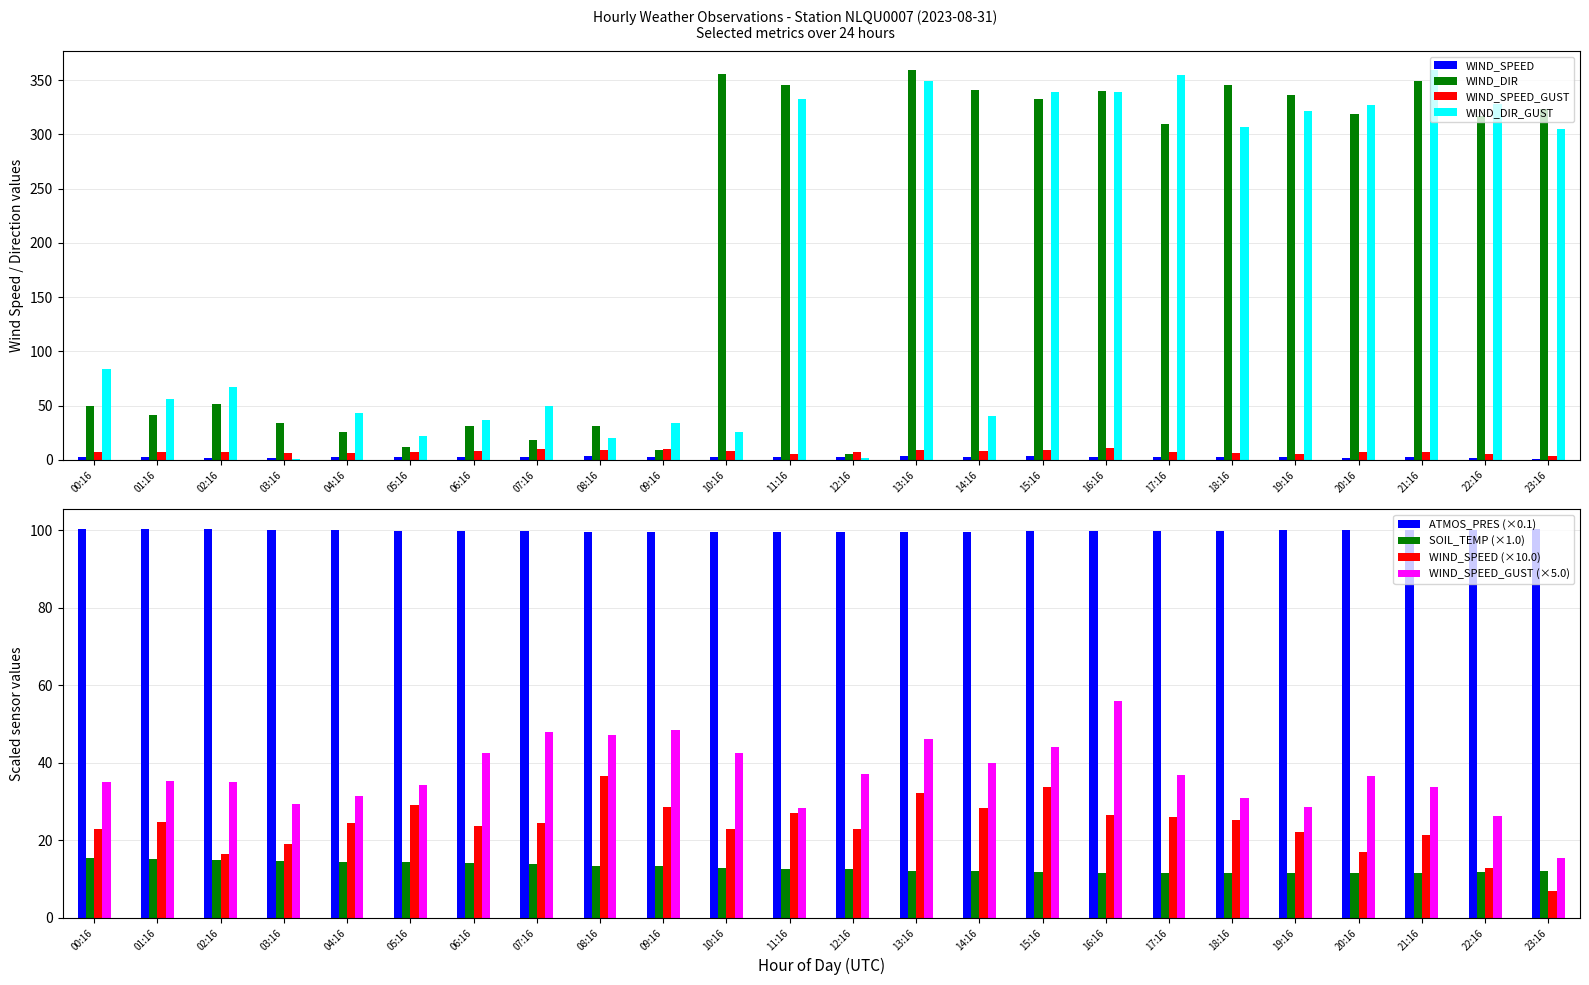

Reading right to left, what are all the values shown in this chart?

ATMOS_PRES: 100.2	100.1	100.1	100.0	99.9	99.9	99.8	99.8	99.7	99.6	99.5	99.5	99.4	99.5	99.5	99.6	99.8	99.9	99.9	100.0	100.1	100.2	100.3	100.4
WIND_SPEED: 0.7	1.3	2.1	1.7	2.2	2.5	2.6	2.7	3.4	2.8	3.2	2.3	2.7	2.3	2.9	3.7	2.4	2.4	2.9	2.4	1.9	1.6	2.5	2.3
WIND_DIR: 323.0	317.0	349.0	319.0	336.0	346.0	310.0	340.0	333.0	341.0	359.0	5.0	346.0	356.0	9.0	31.0	18.0	31.0	12.0	26.0	34.0	51.0	41.0	50.0
WIND_SPEED_GUST: 3.1	5.2	6.8	7.3	5.7	6.2	7.4	11.2	8.8	8.0	9.2	7.4	5.7	8.5	9.7	9.4	9.6	8.5	6.9	6.3	5.9	7.0	7.1	7.0
SOIL_TEMP: 12.0	11.9	11.7	11.5	11.5	11.5	11.5	11.6	11.8	12.0	12.2	12.5	12.7	13.0	13.3	13.5	13.8	14.1	14.3	14.5	14.7	14.9	15.2	15.4
WIND_DIR_GUST: 305.0	328.0	359.0	327.0	322.0	307.0	355.0	339.0	339.0	40.0	349.0	2.0	333.0	26.0	34.0	20.0	50.0	37.0	22.0	43.0	1.0	67.0	56.0	84.0